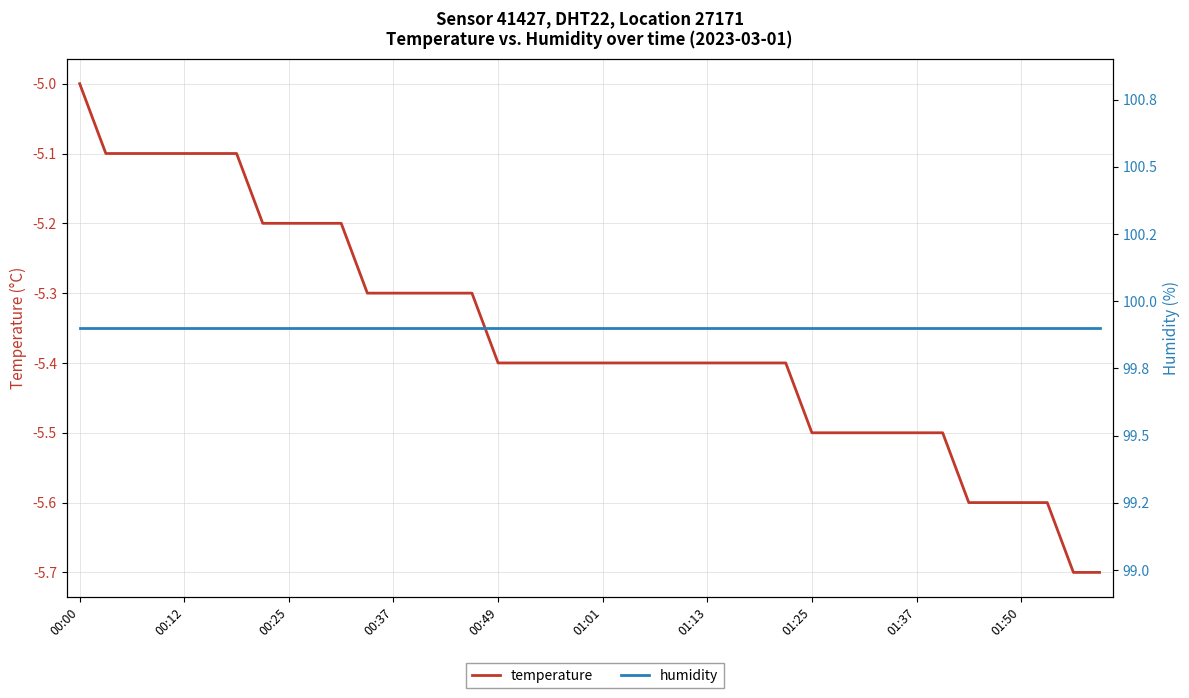

What are all the series names shown in the legend?

temperature, humidity